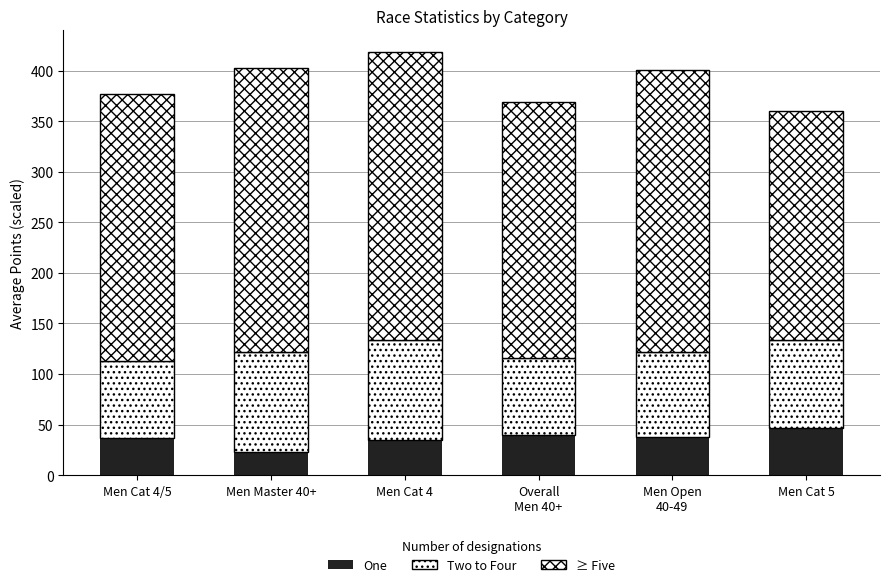

True or false: One has a value of 12.3 at Men Master 40+.

False